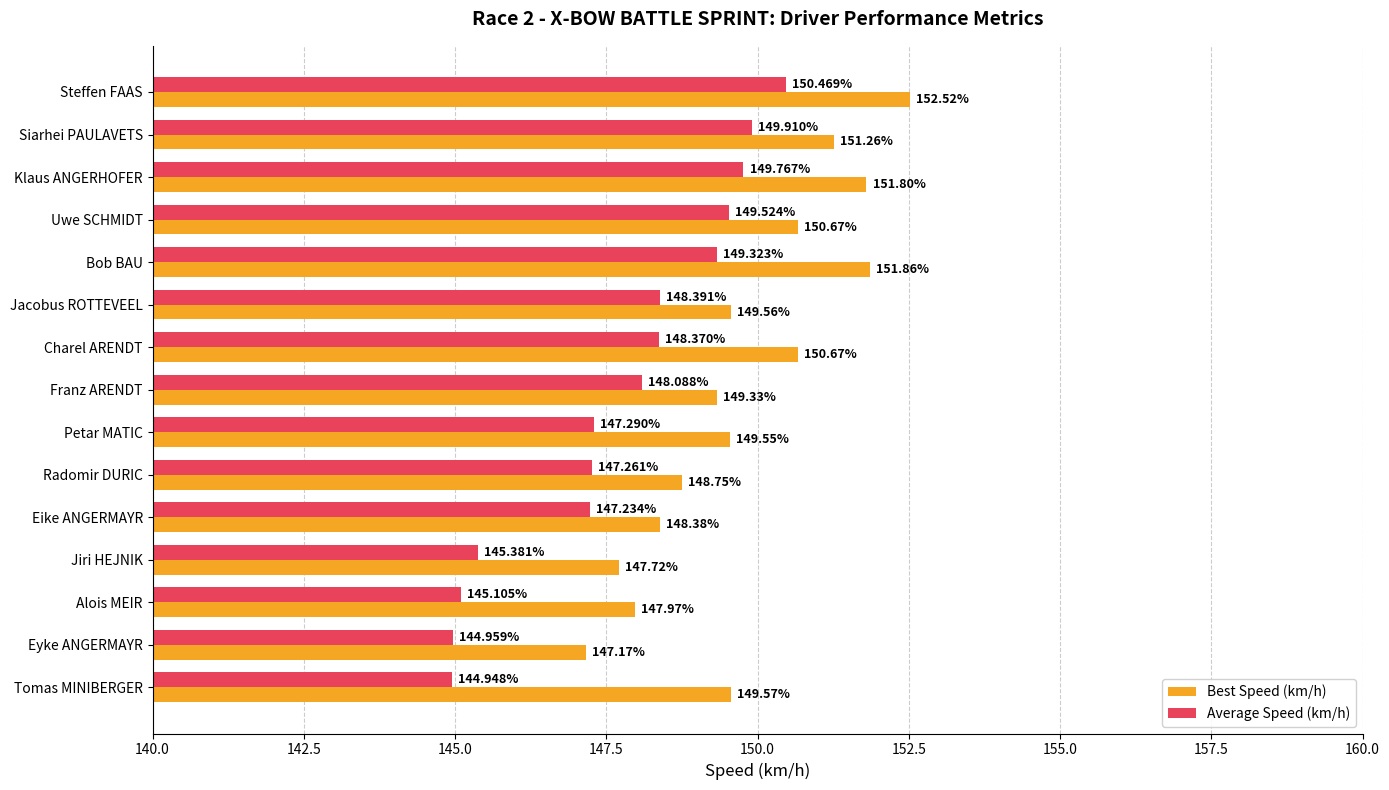

Rank the categories by Average Speed (km/h) value from lowest to highest.

Tomas MINIBERGER, Eyke ANGERMAYR, Alois MEIR, Jiri HEJNIK, Eike ANGERMAYR, Radomir DURIC, Petar MATIC, Franz ARENDT, Charel ARENDT, Jacobus ROTTEVEEL, Bob BAU, Uwe SCHMIDT, Klaus ANGERHOFER, Siarhei PAULAVETS, Steffen FAAS